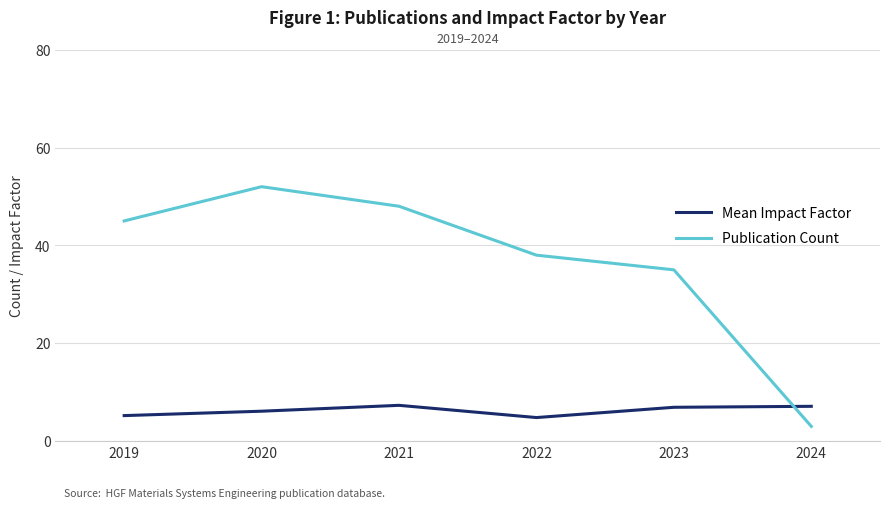

Is it true that Publication Count equals 54.5 at 2022?

False